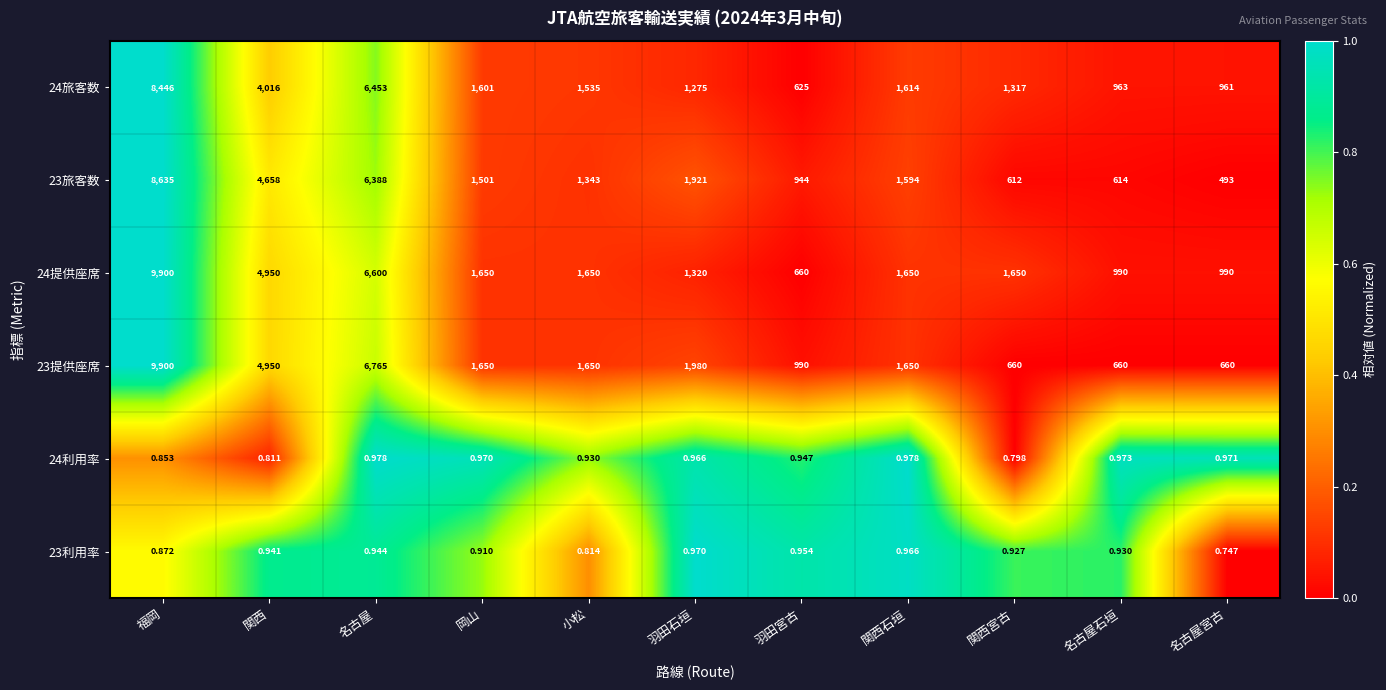

How many categories are shown in the chart?

11